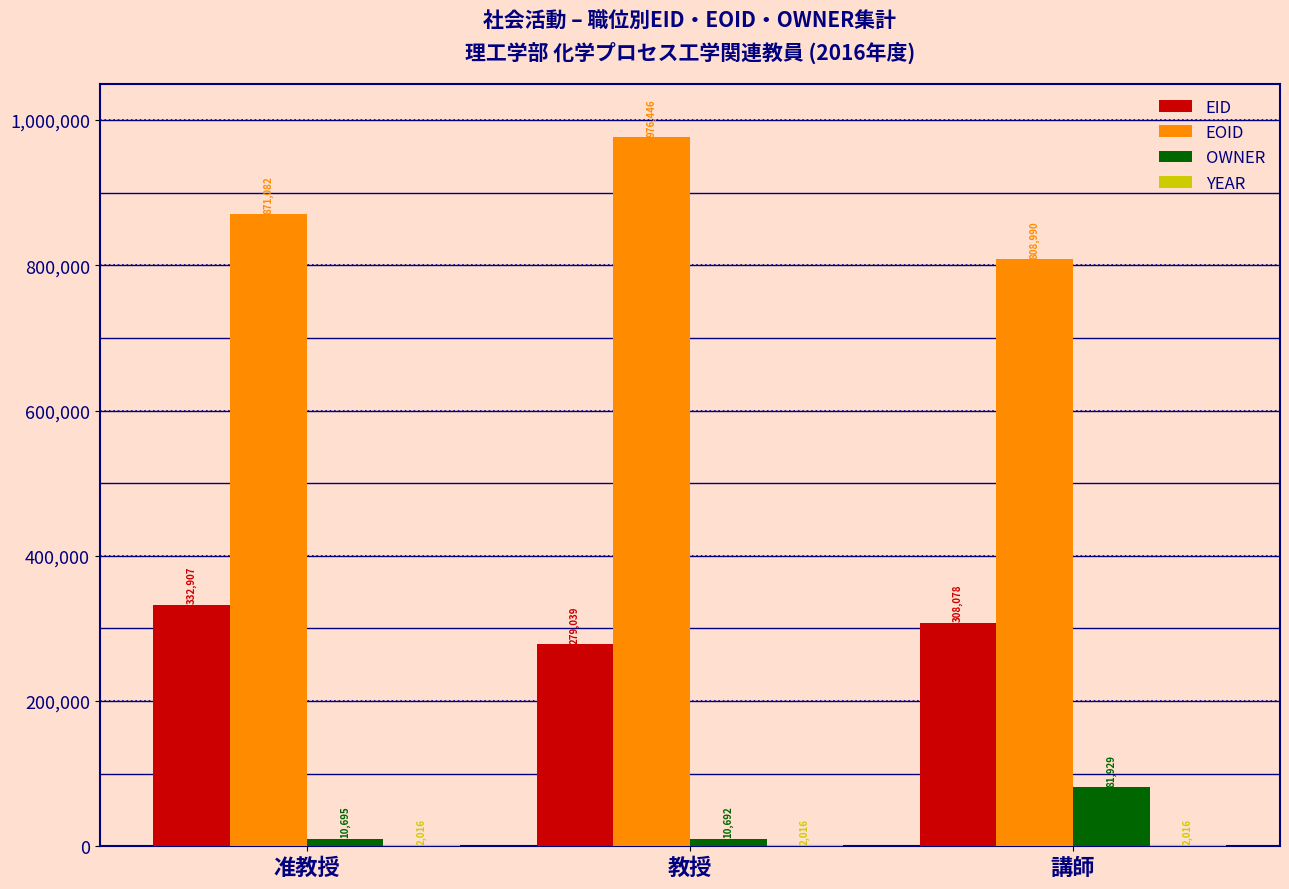

Between 准教授 and 講師, which series saw the biggest shift?

OWNER